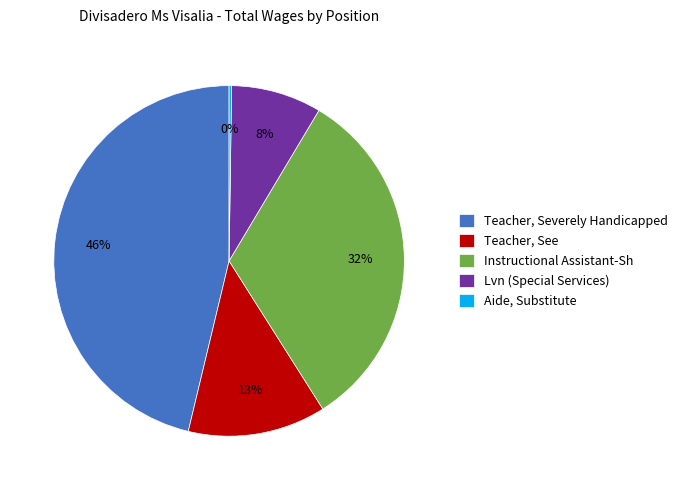

What is the largest slice in the pie chart?

Teacher, Severely Handicapped